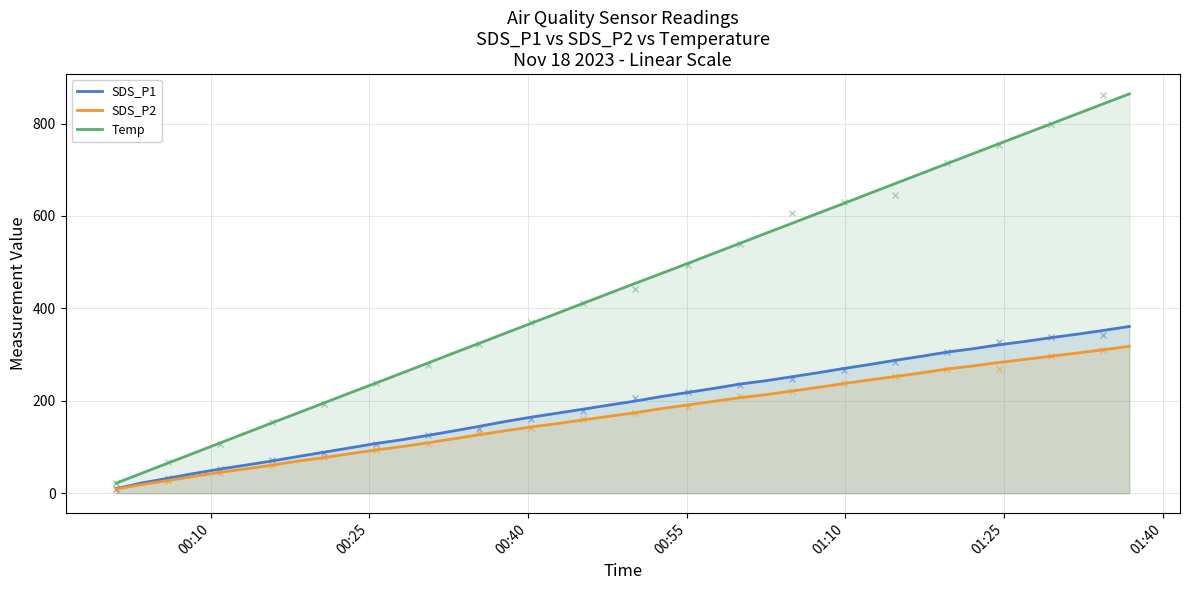

What is the maximum value shown in the chart?

864.1